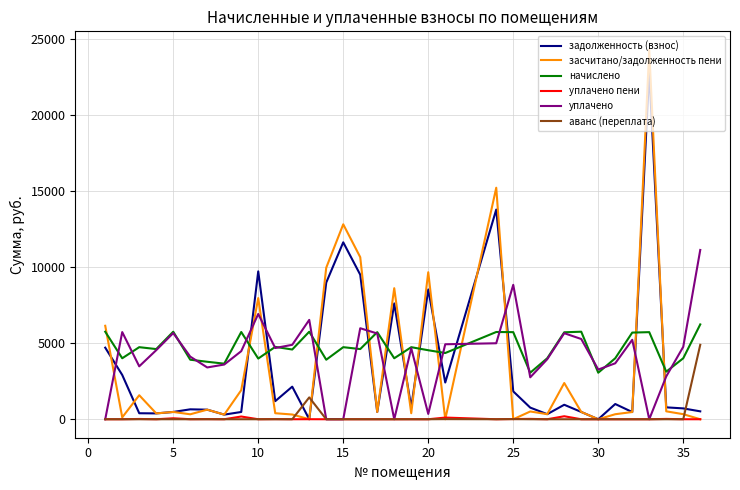

Which series has the widest spread of values?

засчитано/задолженность пени